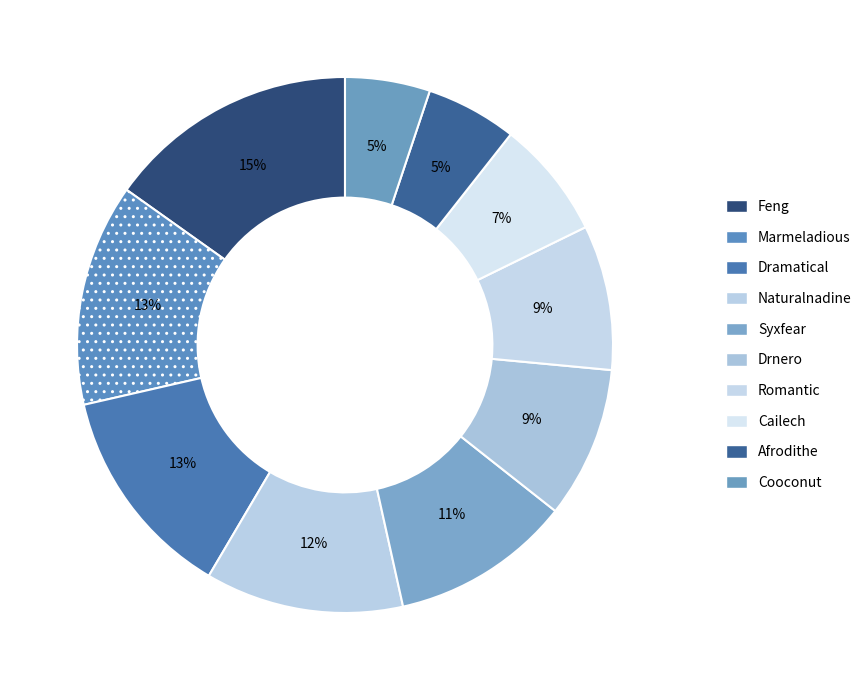

What percentage is the Marmeladious slice, to the nearest percent?

13%